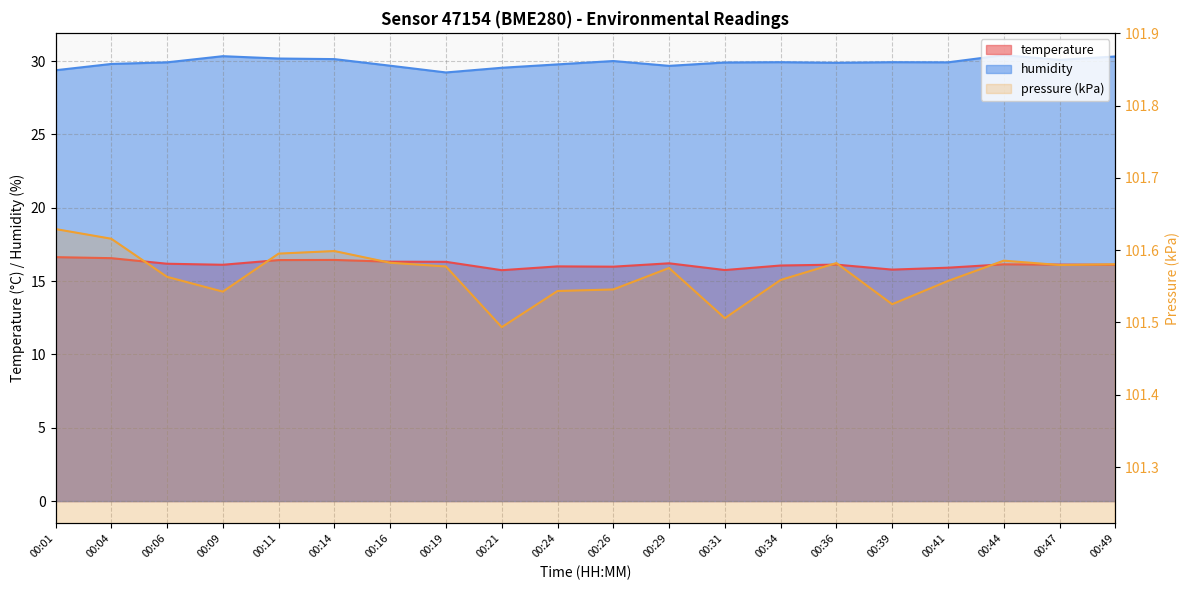

The humidity series shows 29.8 at 00:24. True or false?

True